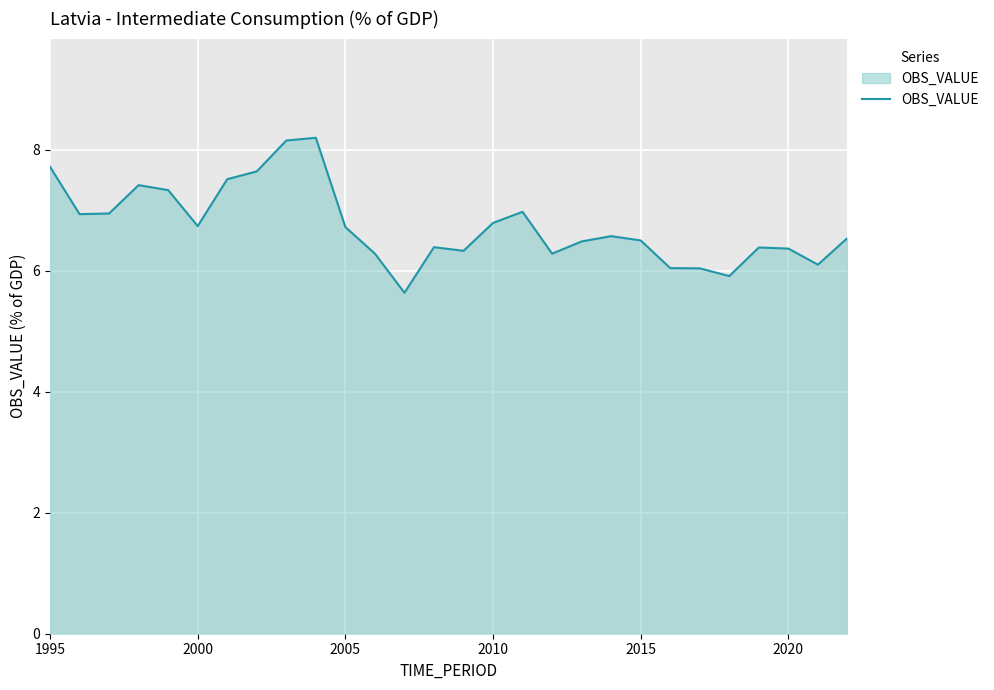

What is the maximum value shown in the chart?

8.2